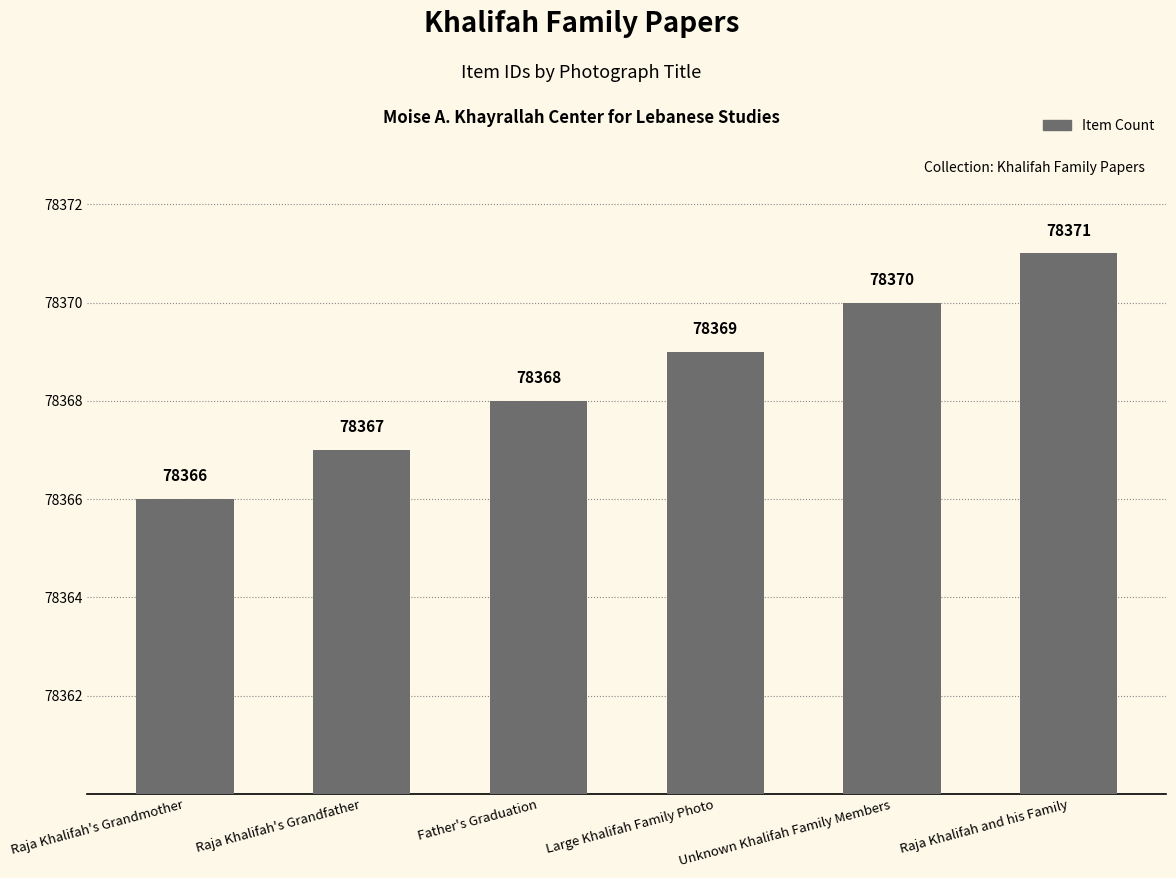

Reading right to left, list all the values displayed in this chart.

Raja Khalifah and his Family=78371	Unknown Khalifah Family Members=78370	Large Khalifah Family Photo=78369	Father's Graduation=78368	Raja Khalifah's Grandfather=78367	Raja Khalifah's Grandmother=78366